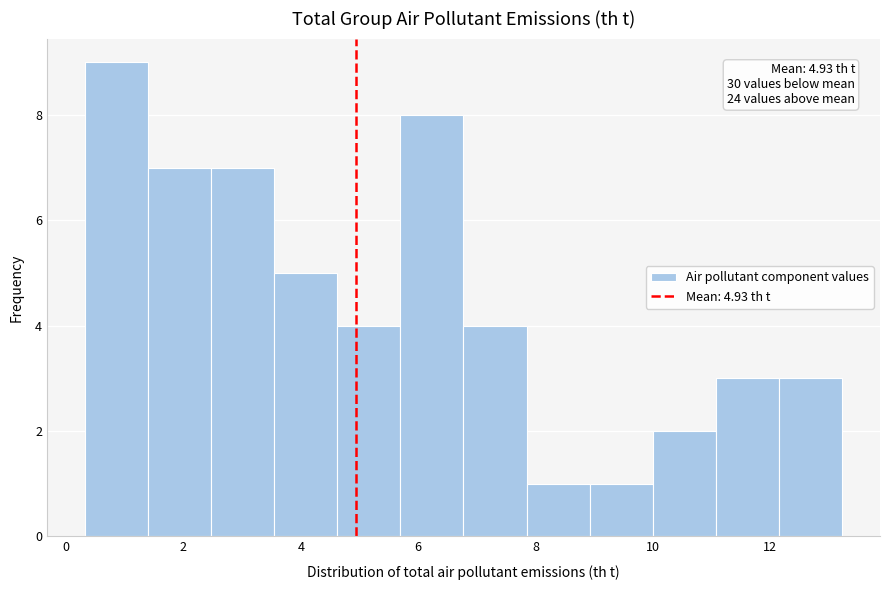

Over which range of the x-axis is the bar tallest?

0.4 to 1.4